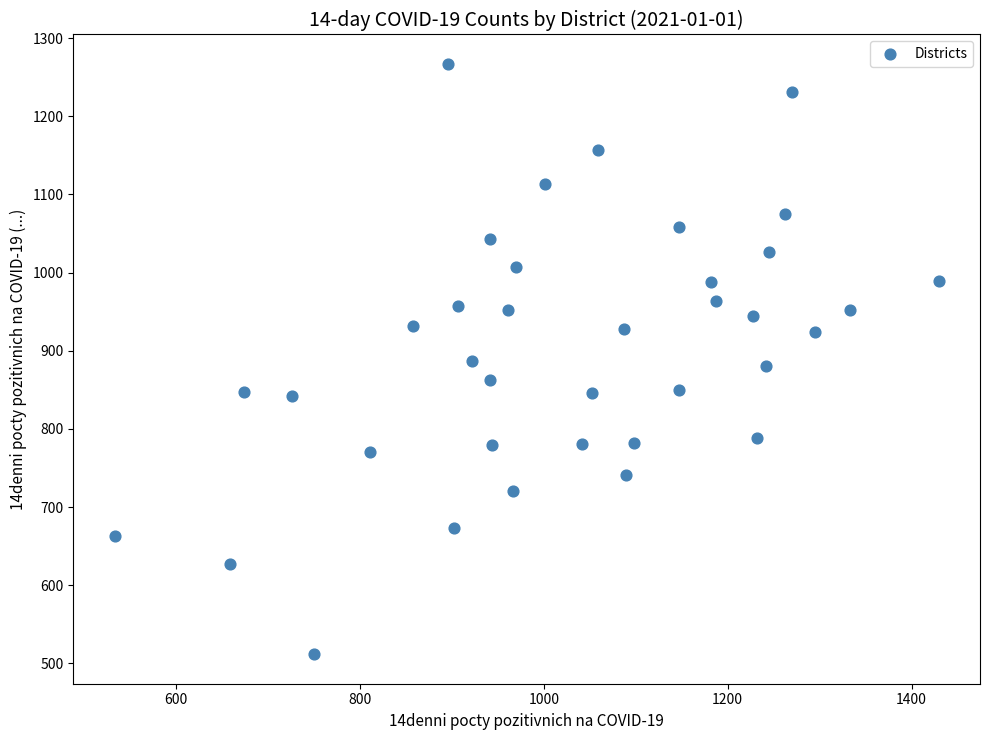

What is the range of Y values (max minus min)?

755.1